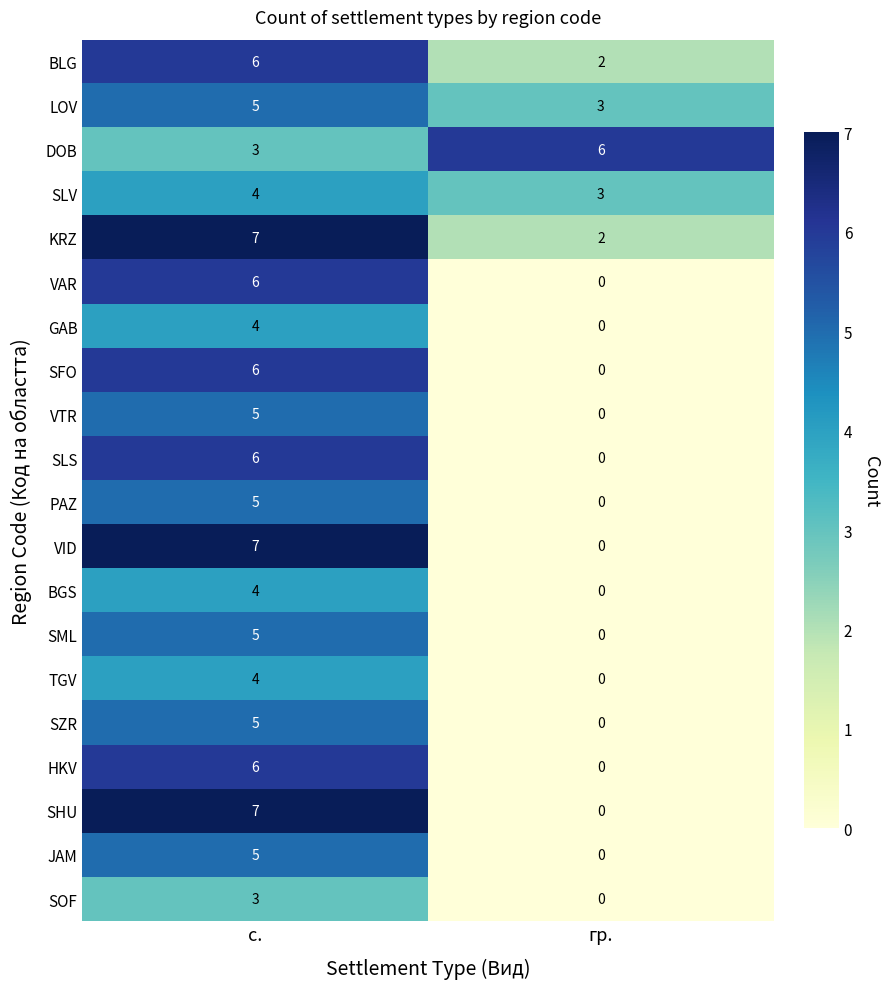

What is the difference between the highest and lowest values at гр.?

6